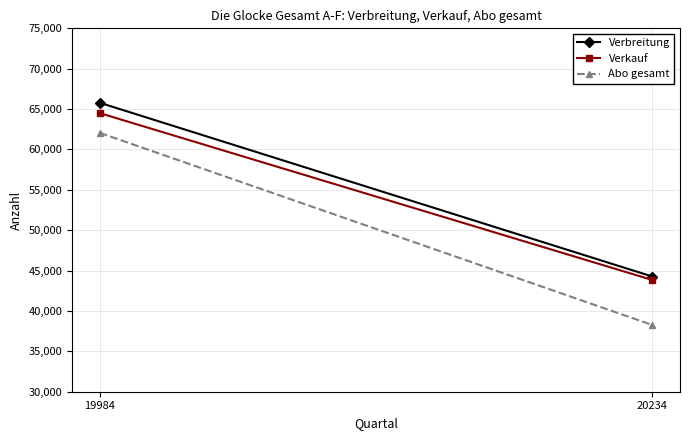

Reading left to right, what are all the values shown in this chart?

Verbreitung: 19984=65781	20234=44264
Verkauf: 19984=64498	20234=43831
Abo gesamt: 19984=62055	20234=38260